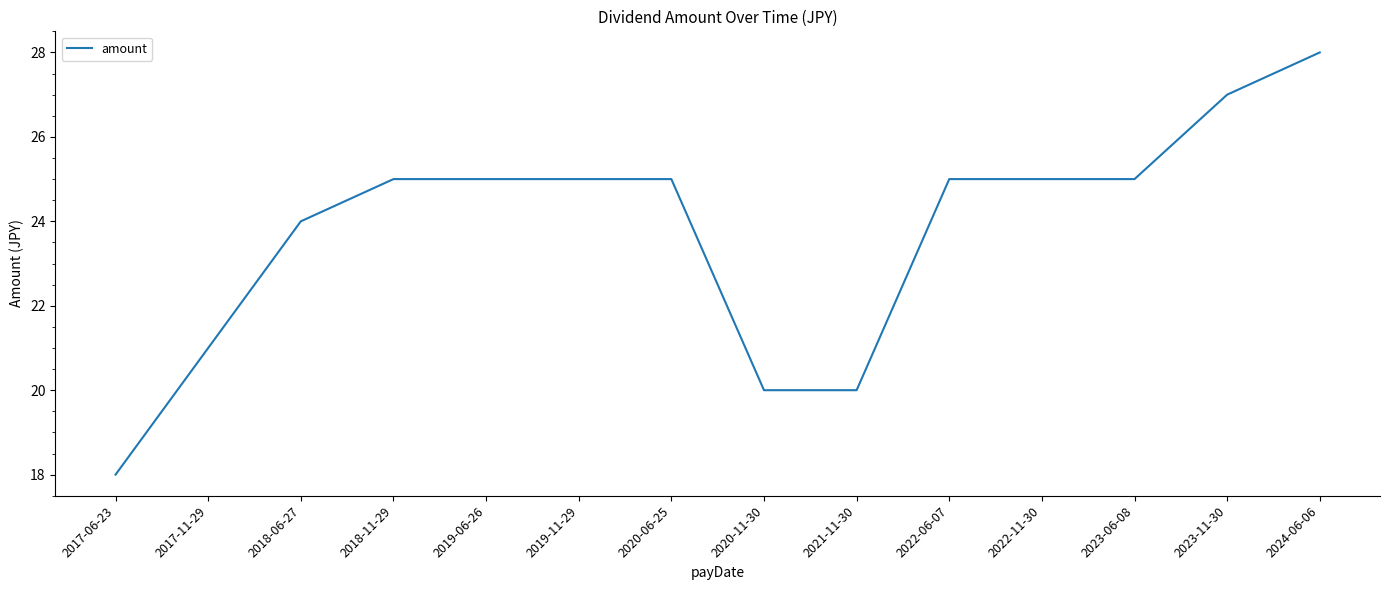

Between 2017-06-23 and 2022-06-07, which is larger?

2022-06-07